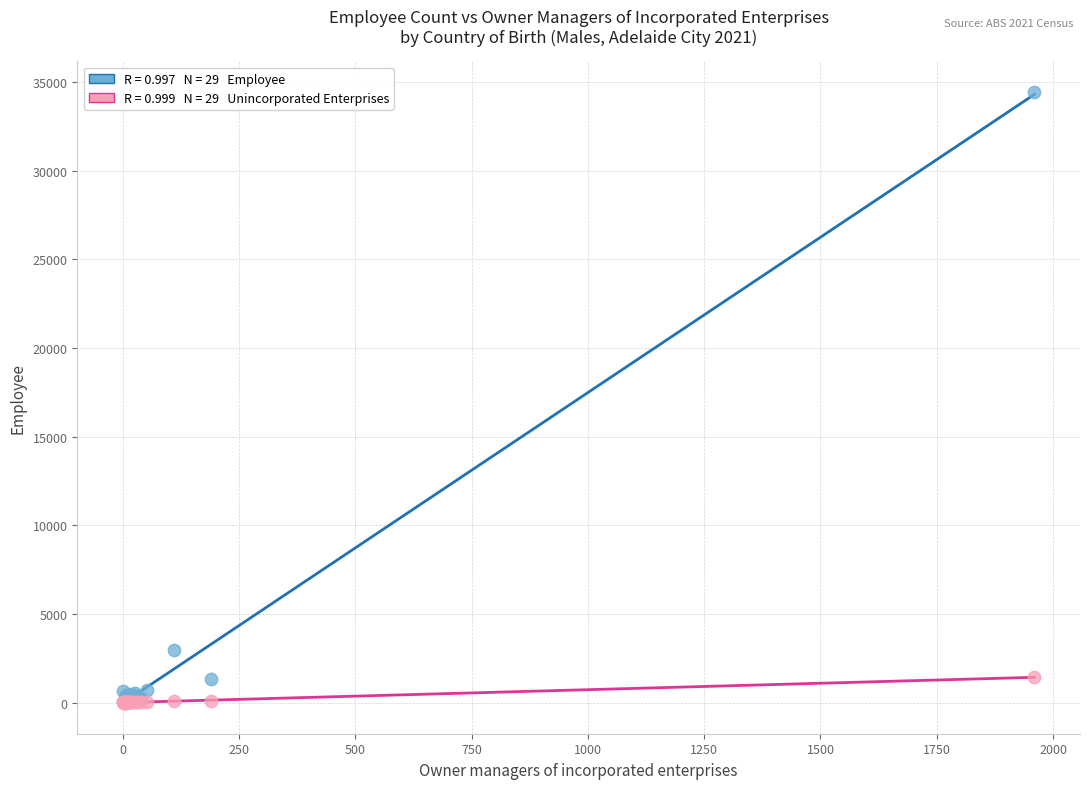

Across all series, what Y value is closest to 17225?

2975